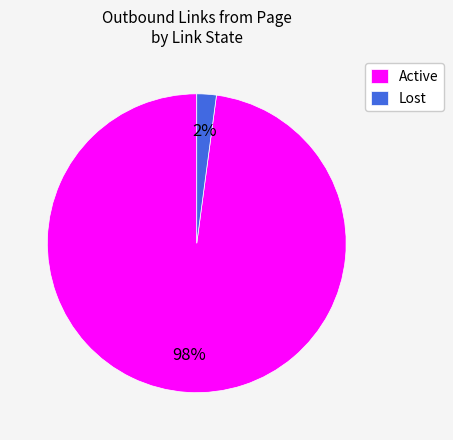

Between Active and Lost, which is larger?

Active